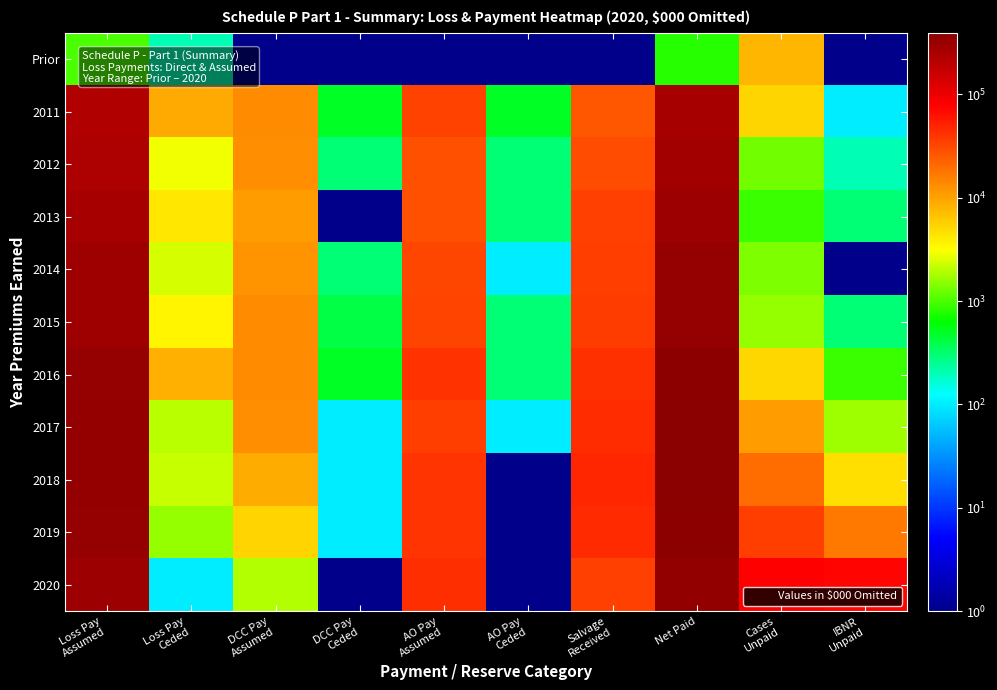

What is the spread (max minus min) of values at DCC Pay
Ceded?

499.5